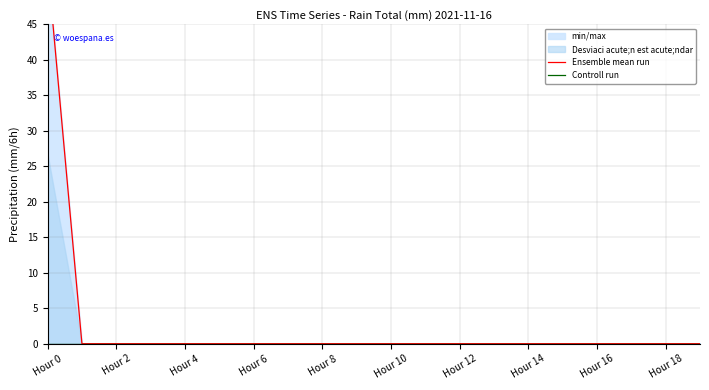

Which has a higher value, Hour 8 or 15?

Hour 8